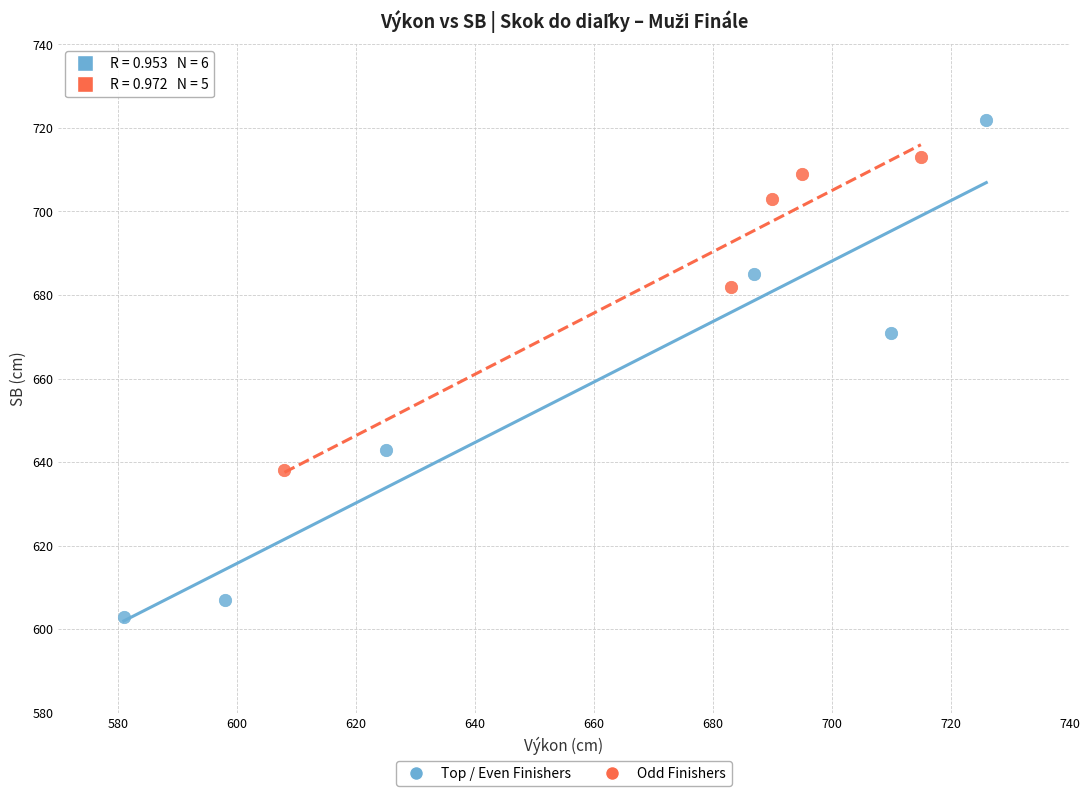

Which series reaches the minimum Y coordinate?

Top / Even Finishers